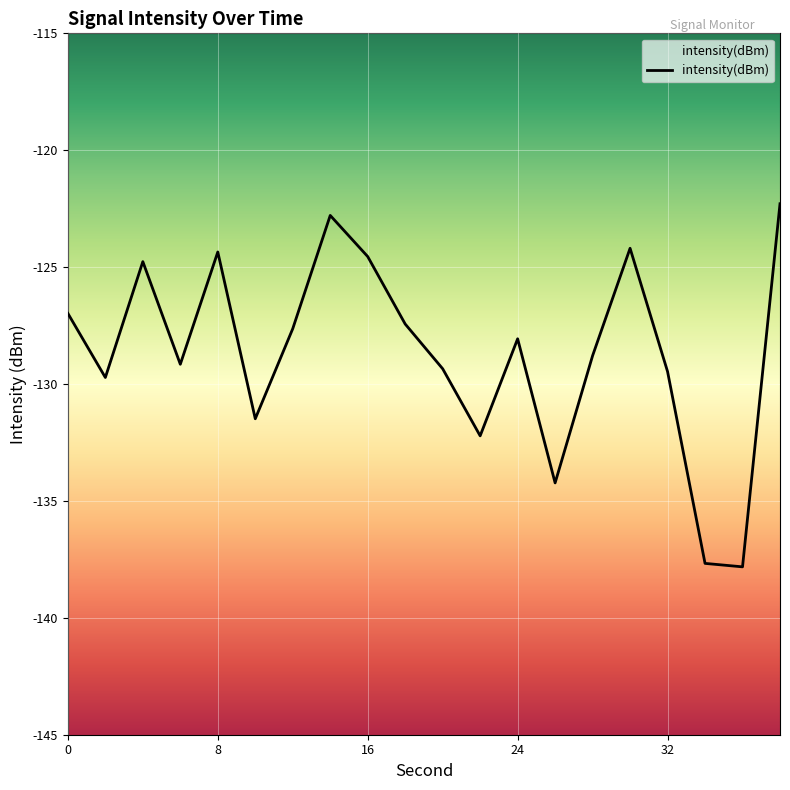

What is the smallest value displayed?

-137.8